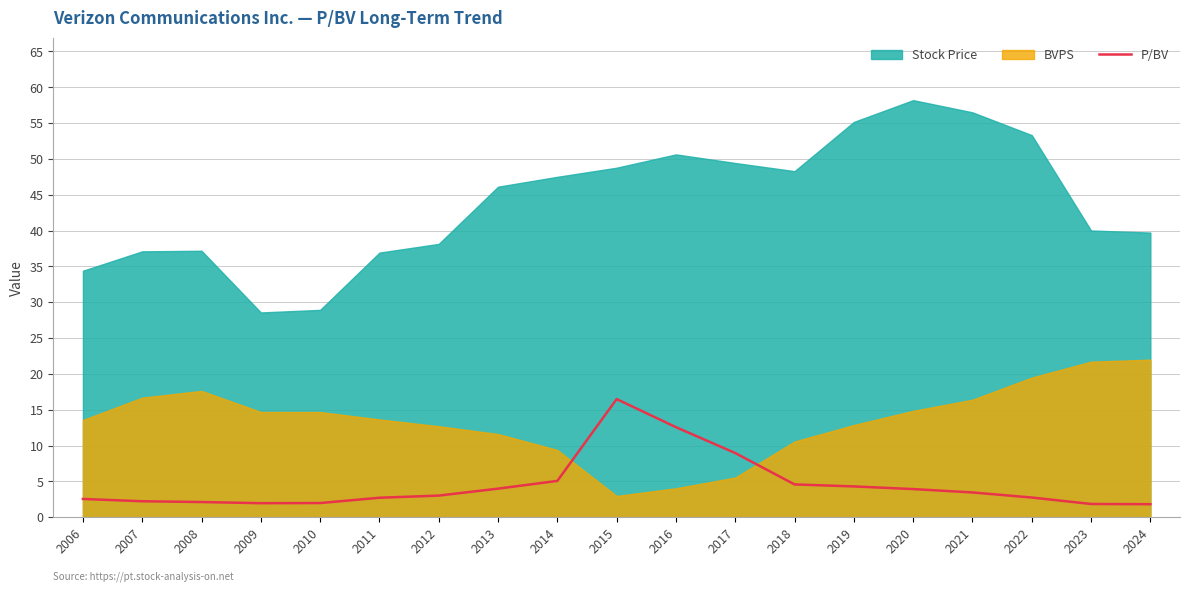

Reading right to left, extract all data points from this chart.

2024=1.8	2023=1.8	2022=2.7	2021=3.5	2020=3.9	2019=4.3	2018=4.6	2017=8.9	2016=12.6	2015=16.5	2014=5.1	2013=4.0	2012=3.0	2011=2.7	2010=2.0	2009=1.9	2008=2.1	2007=2.2	2006=2.5